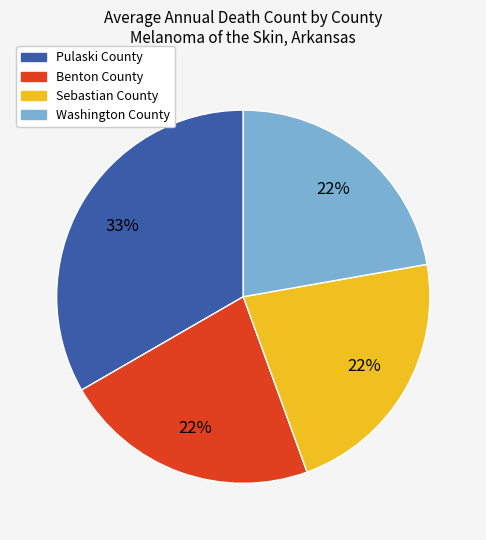

To the nearest percent, what is the average slice percentage?

25%